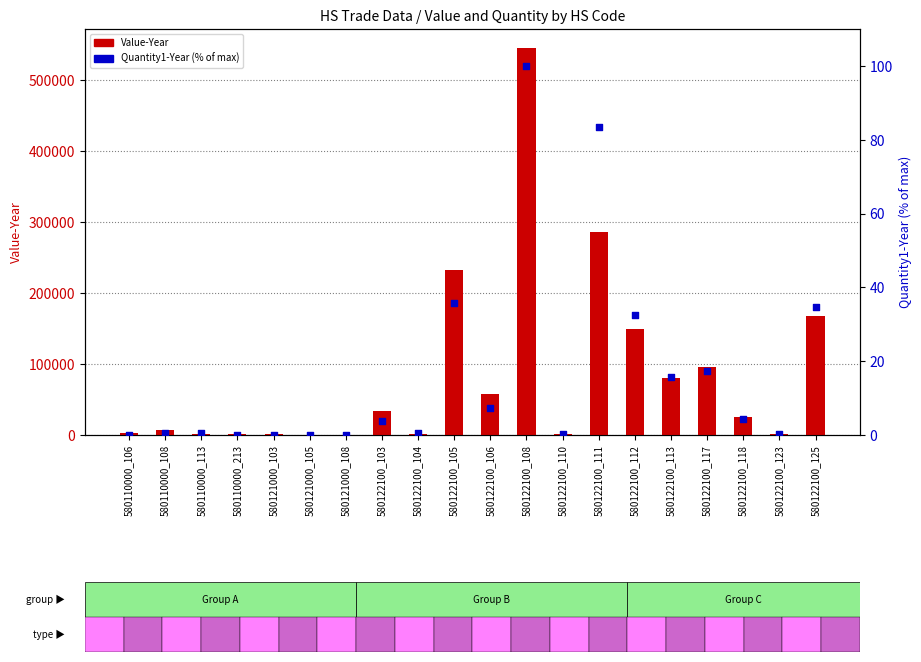

What is the total value across all series at 580122100_118?

25584.5